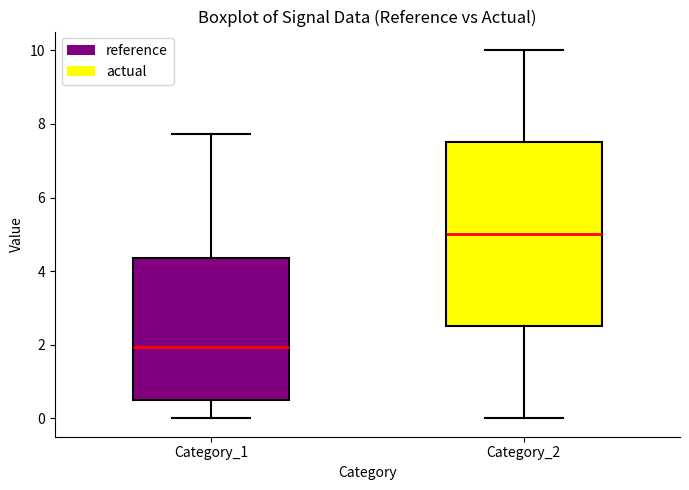

Which box is the tallest, from its lower edge to its upper edge?

Category_2